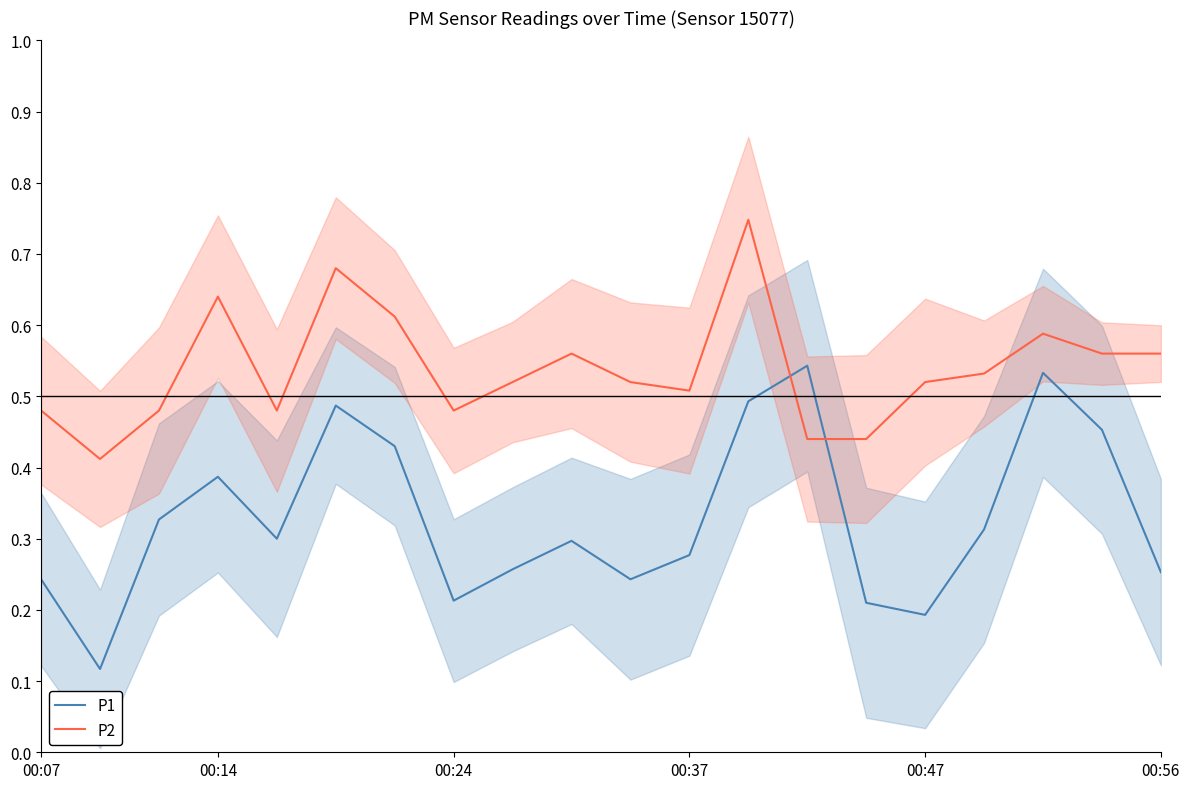

What is the highest value of the P2 series?

0.7